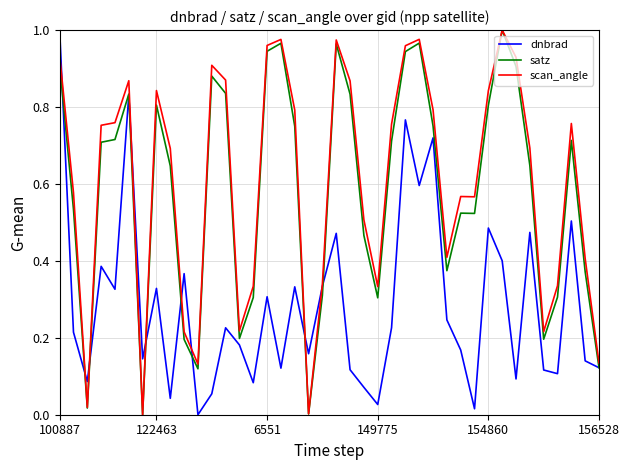

True or false: dnbrad has a value of 0.8 at 154860.

False